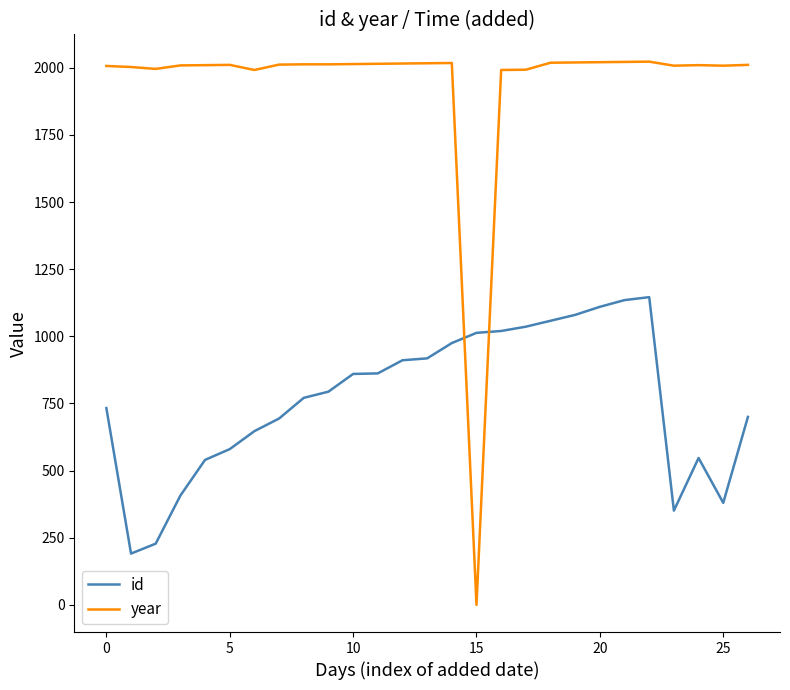

List the series in order of their peak value, lowest first.

id, year